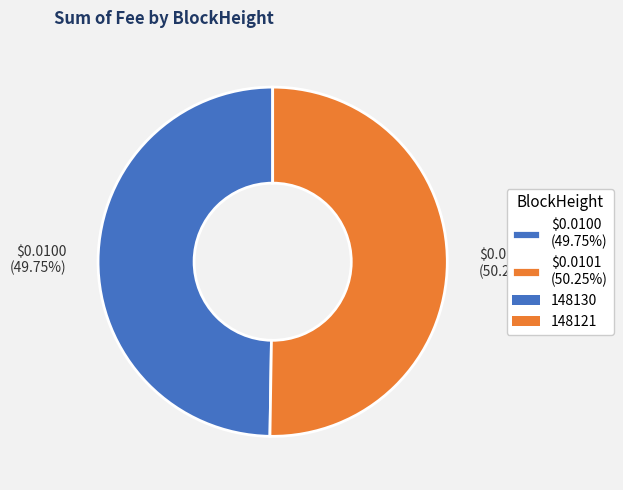

Does any single category account for the majority?

Yes